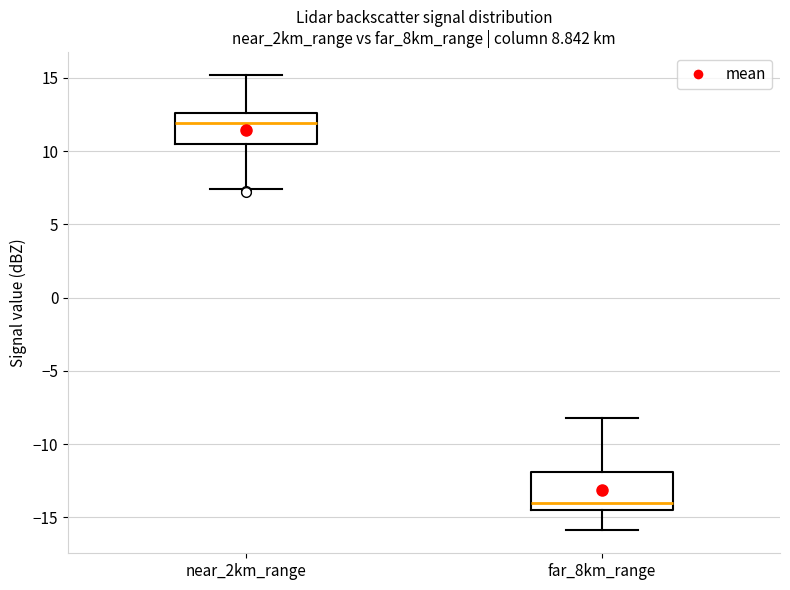

Which box has the lowest median line?

far_8km_range